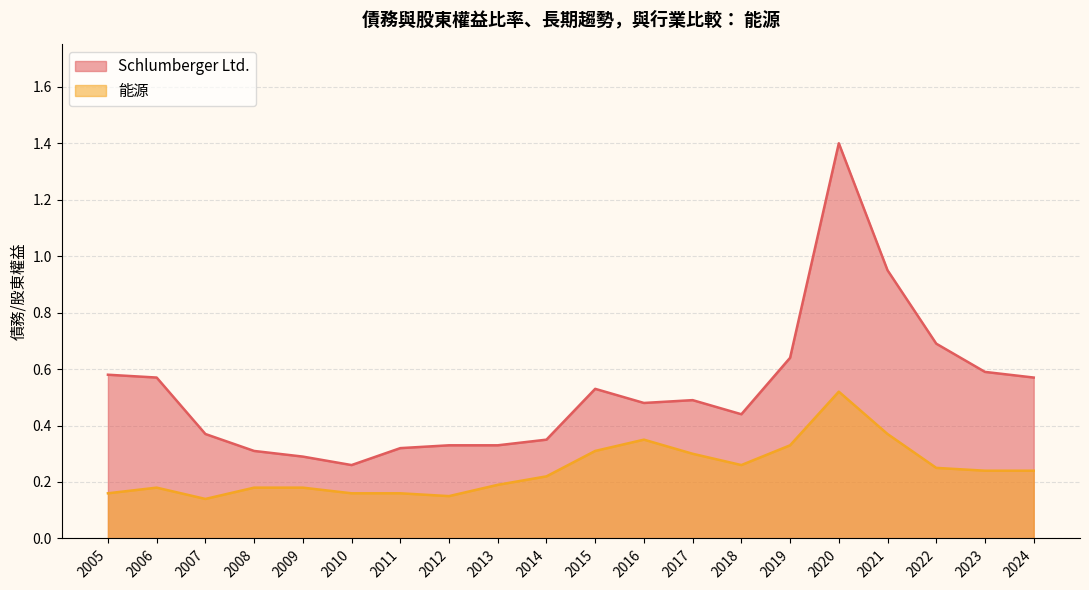

How many lines are shown in the chart?

2